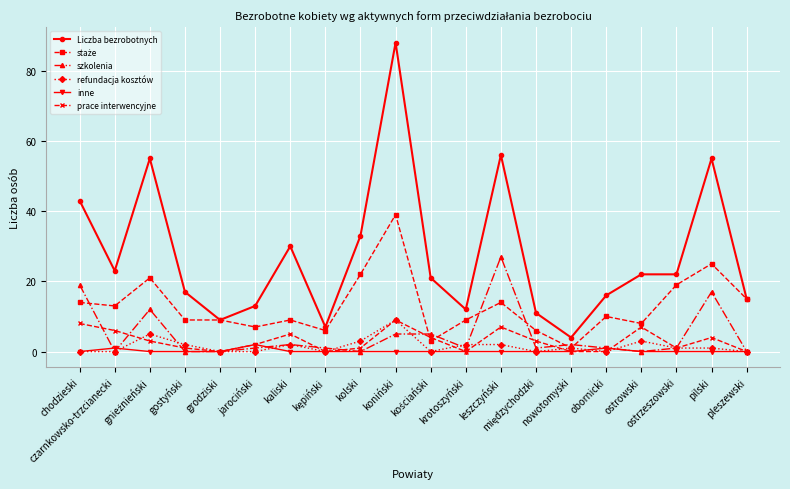

Count the number of categories in the chart.

20